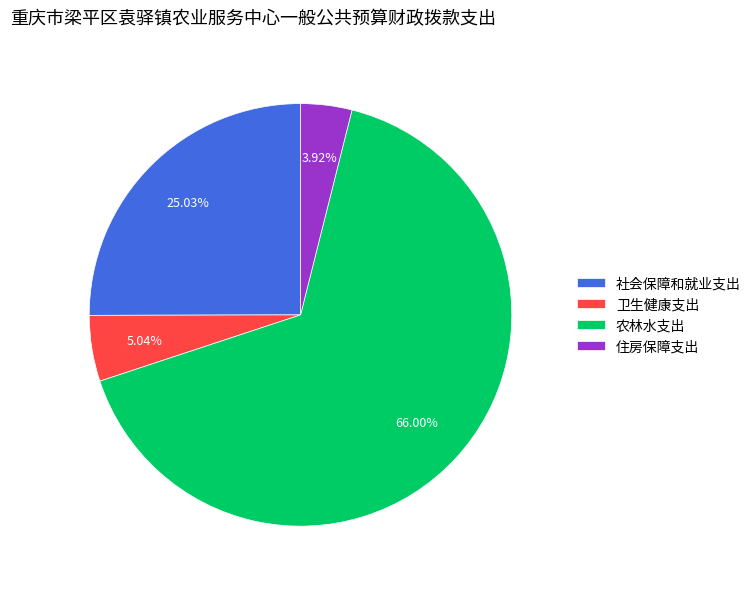

Which slice is the smallest?

住房保障支出